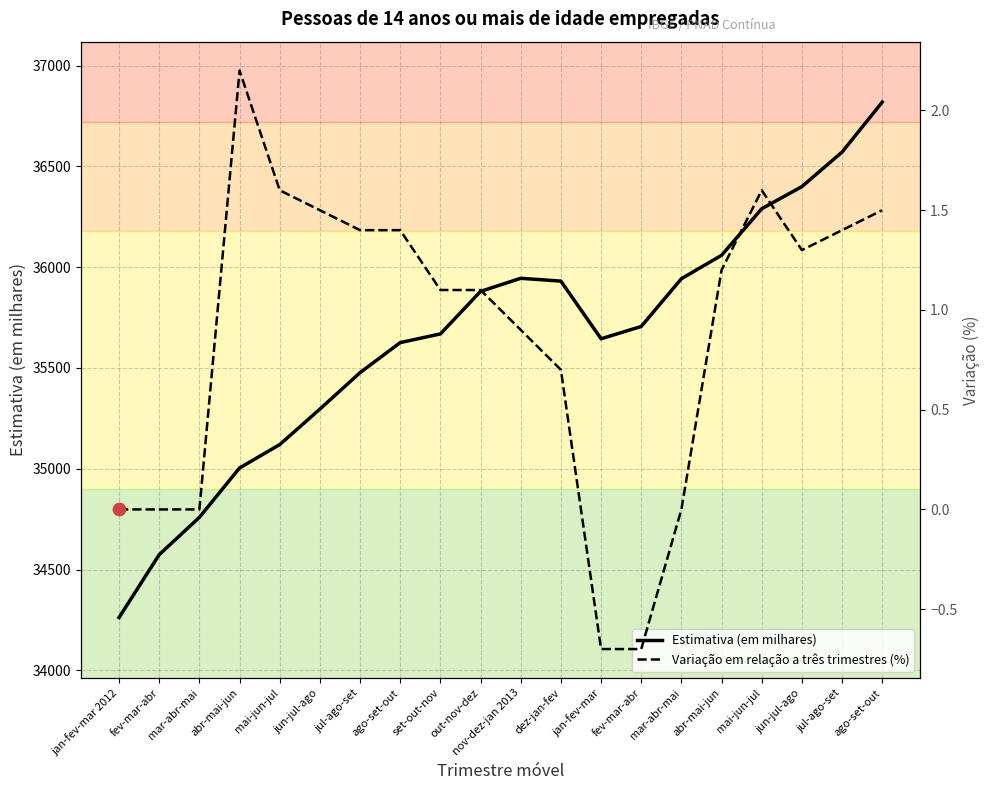

At how many categories does at least one series exceed 20229?

20